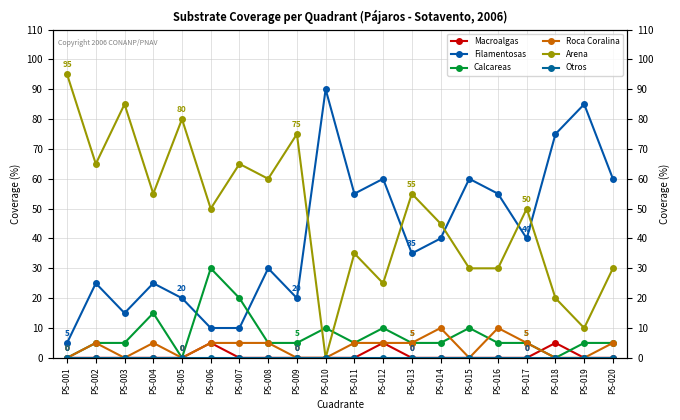

How many lines are shown in the chart?

6